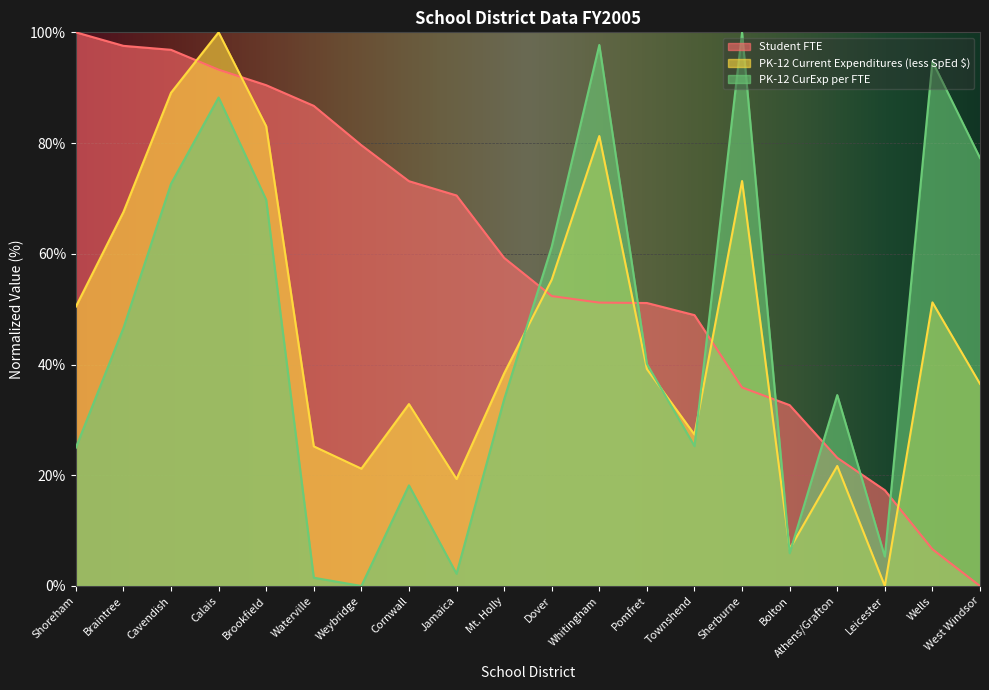

At how many categories does at least one series exceed 98?

3